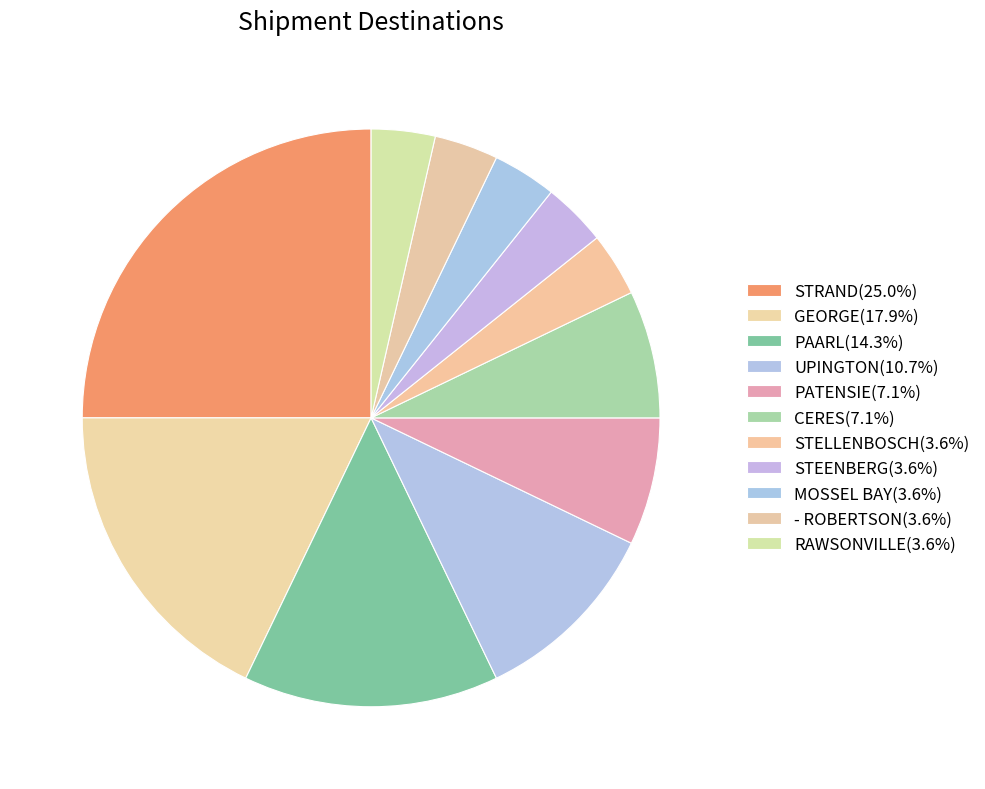

The STELLENBOSCH slice represents 4% of the pie. True or false?

True